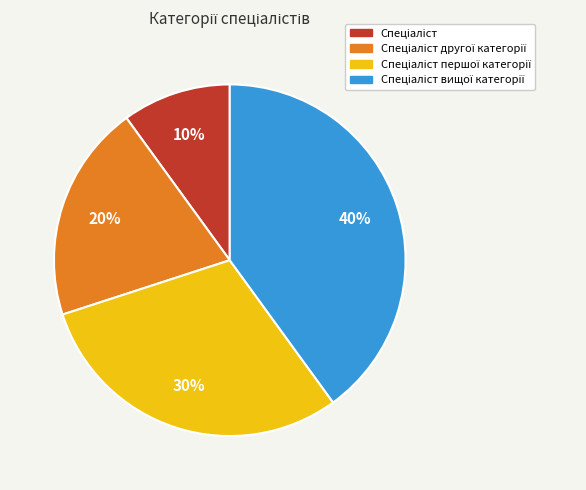

Is there a majority slice in this chart?

No